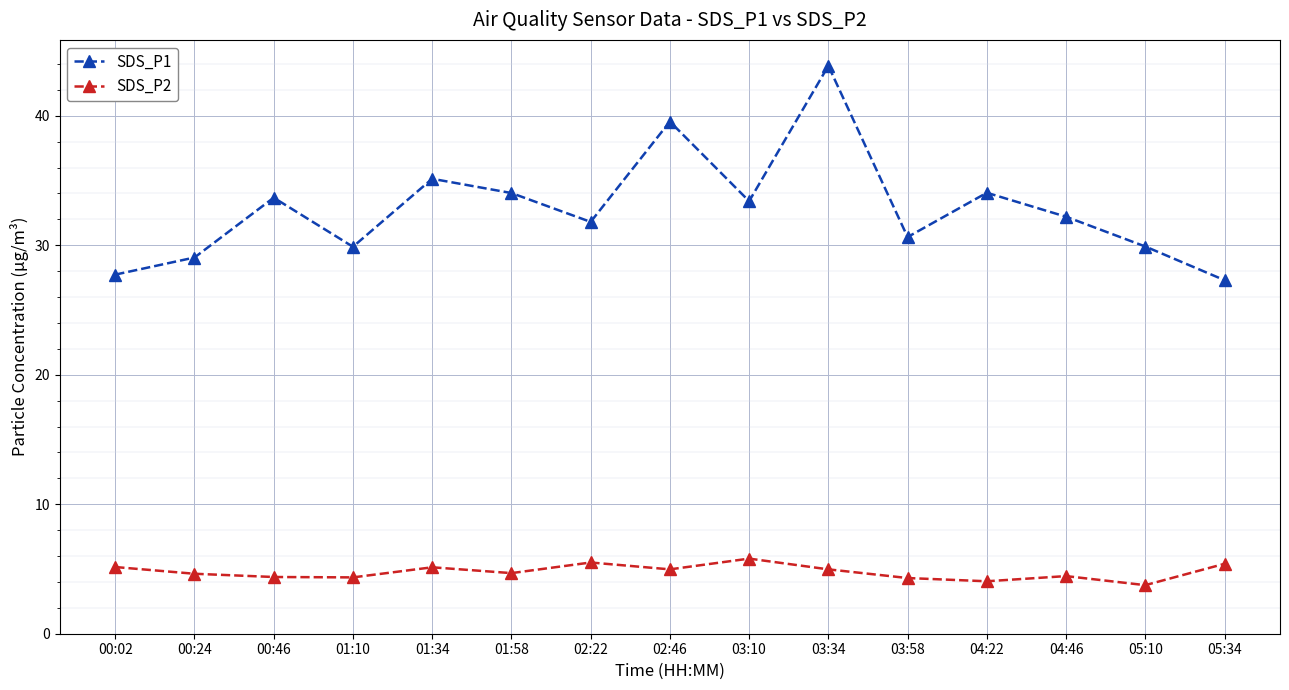

True or false: SDS_P1 and SDS_P2 intersect in this chart.

False